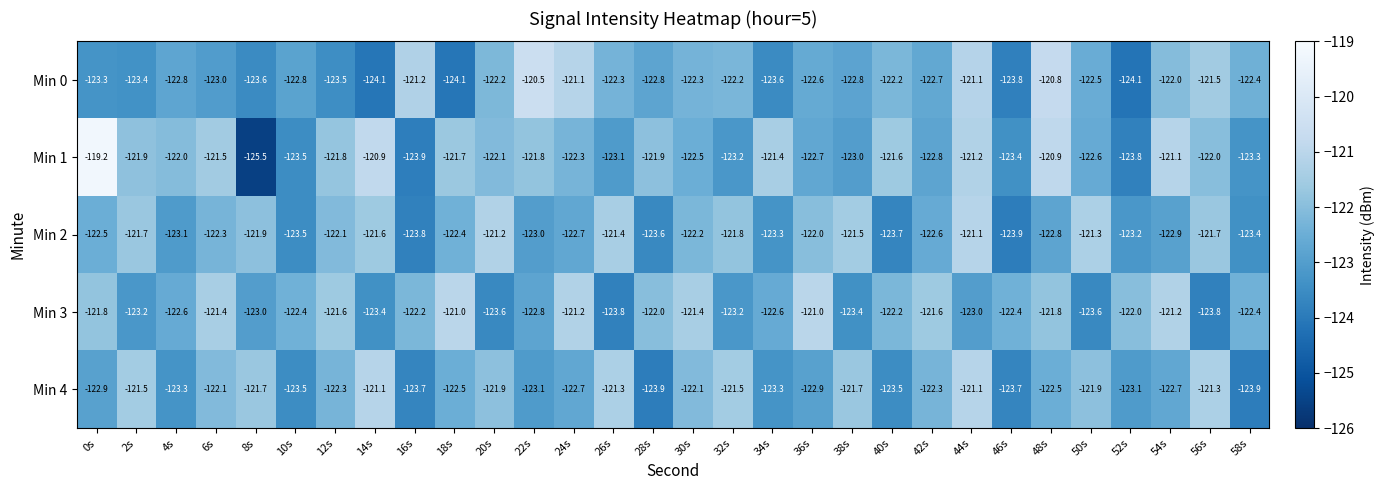

Rank the series at 56s from lowest to highest value.

Min 3, Min 1, Min 2, Min 0, Min 4